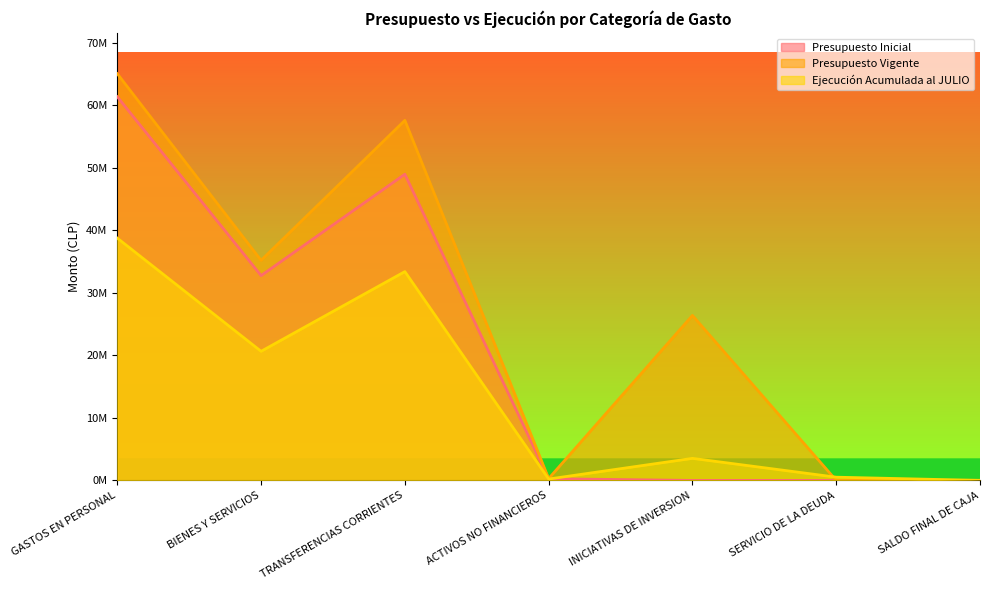

At SERVICIO DE LA DEUDA, list the series in order from largest to smallest.

Ejecución Acumulada al JULIO, Presupuesto Inicial, Presupuesto Vigente